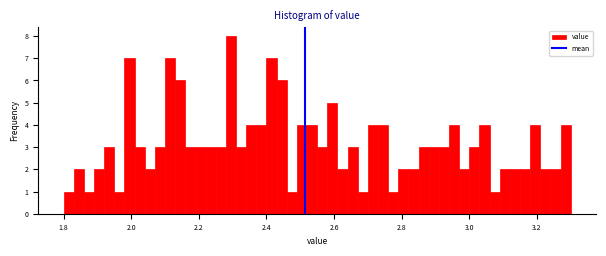

Around what value on the x-axis is the tallest bar? Give the approximate position of its centre, as read against the axis.

2.30